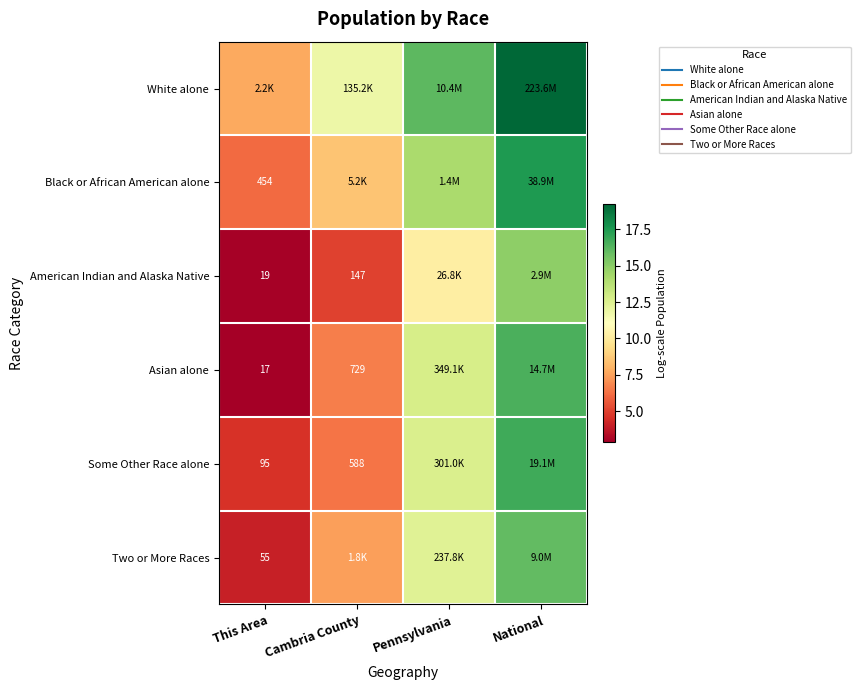

The value of Some Other Race alone at Pennsylvania is 19.8. True or false?

False